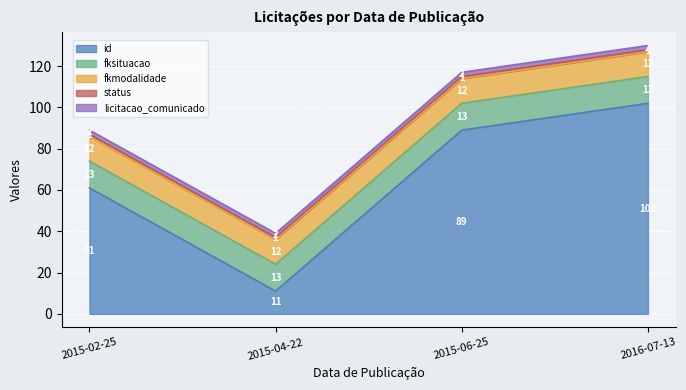

What is the minimum value for fkmodalidade?

12